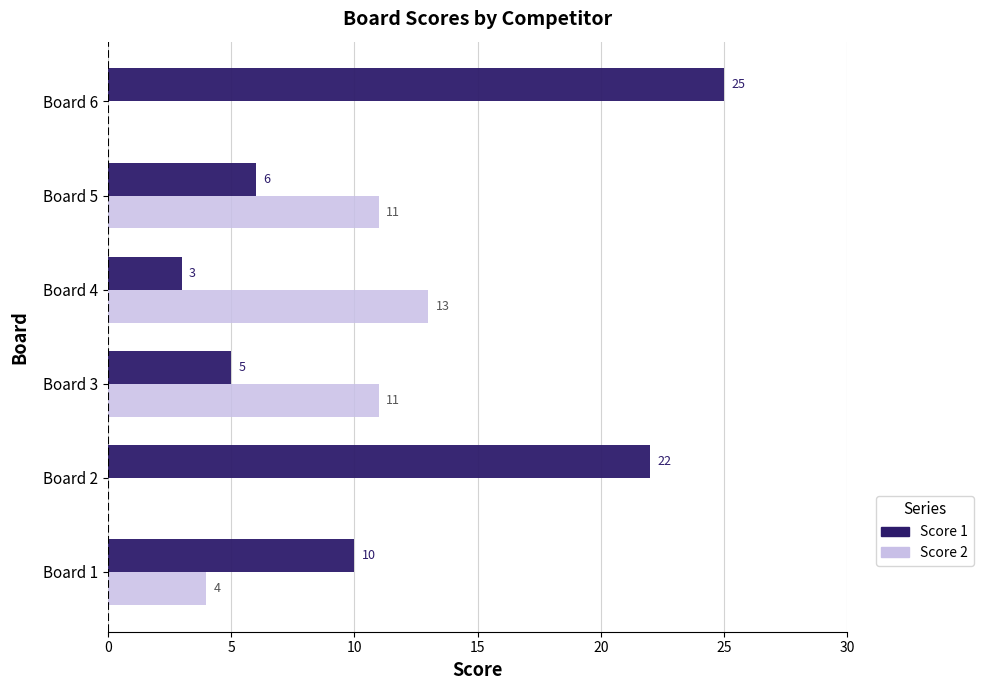

True or false: Score 1 has a value of 8 at Board 3.

False